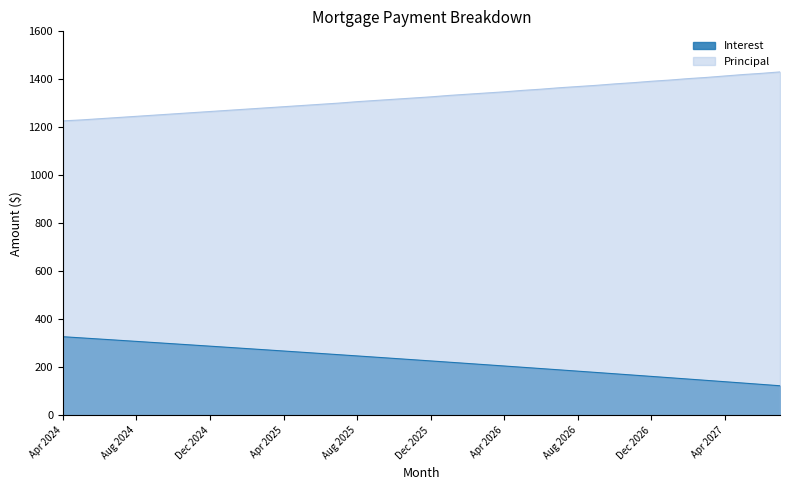

True or false: Principal has a value of 539.3 at Feb 2027.

False